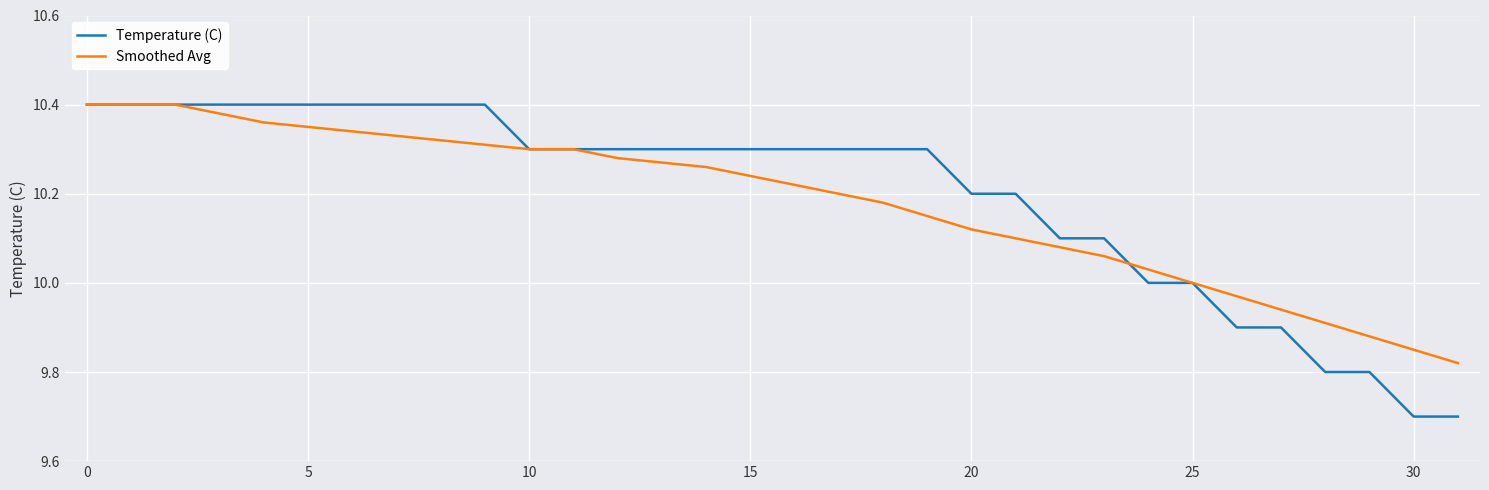

What is the smallest value displayed?

9.7